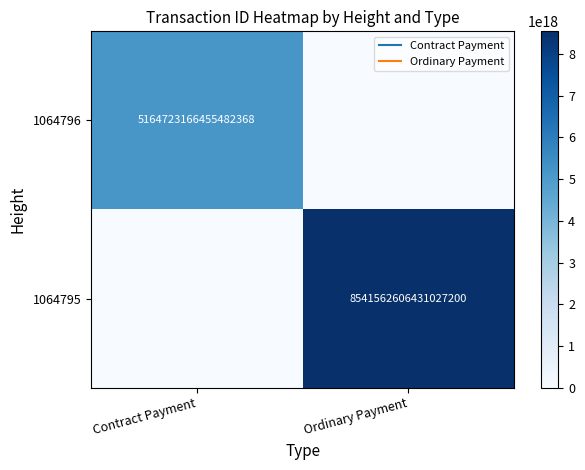

Which series has the largest range (max minus min)?

1064795